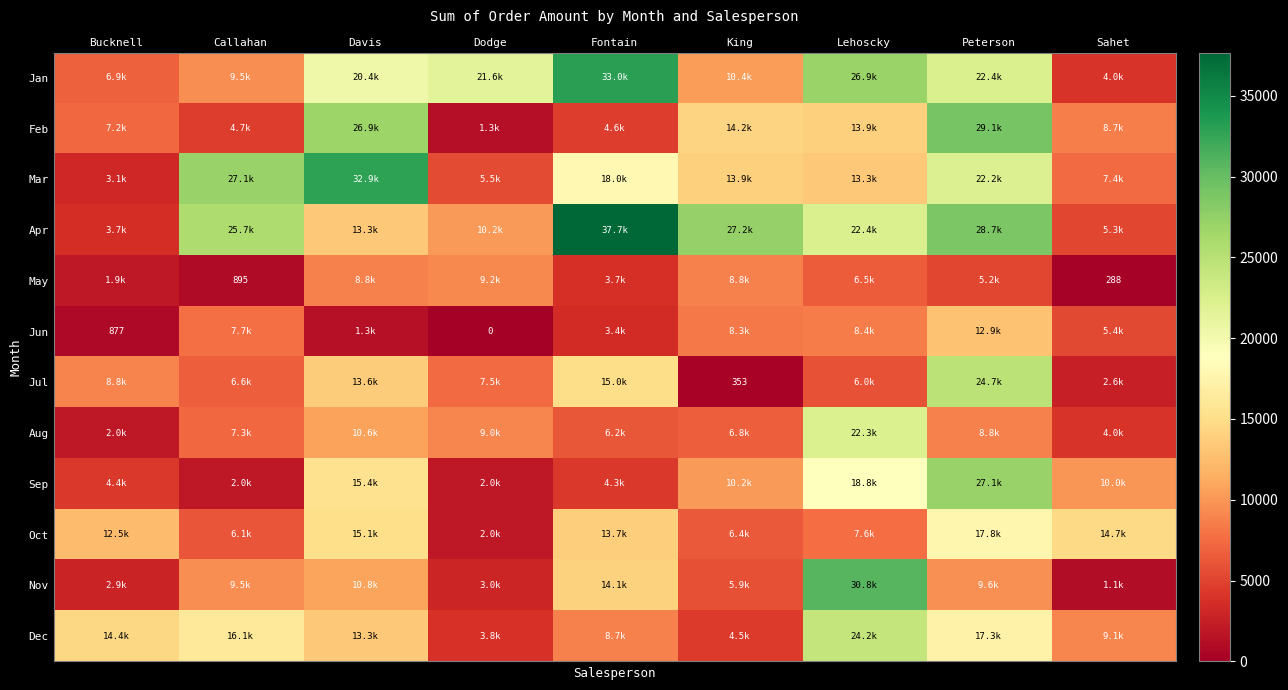

Is the value of Jan at Fontain greater than the value of Oct at Fontain?

Yes